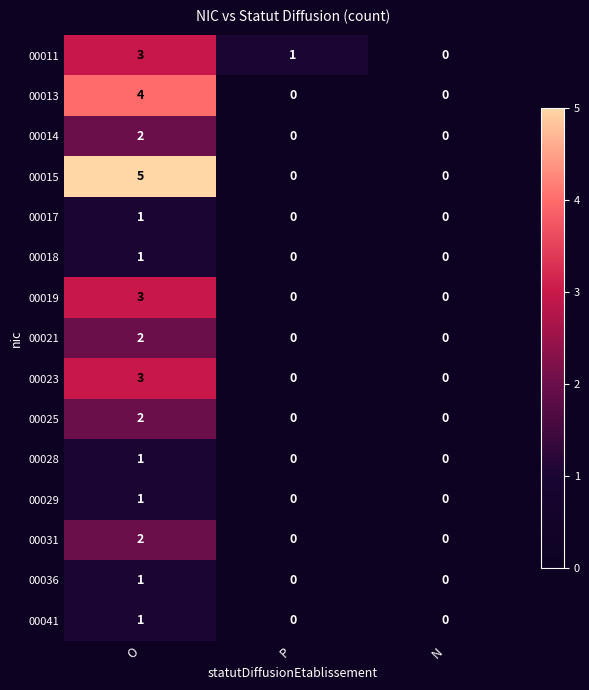

What is the sum of all 00011 values?

4